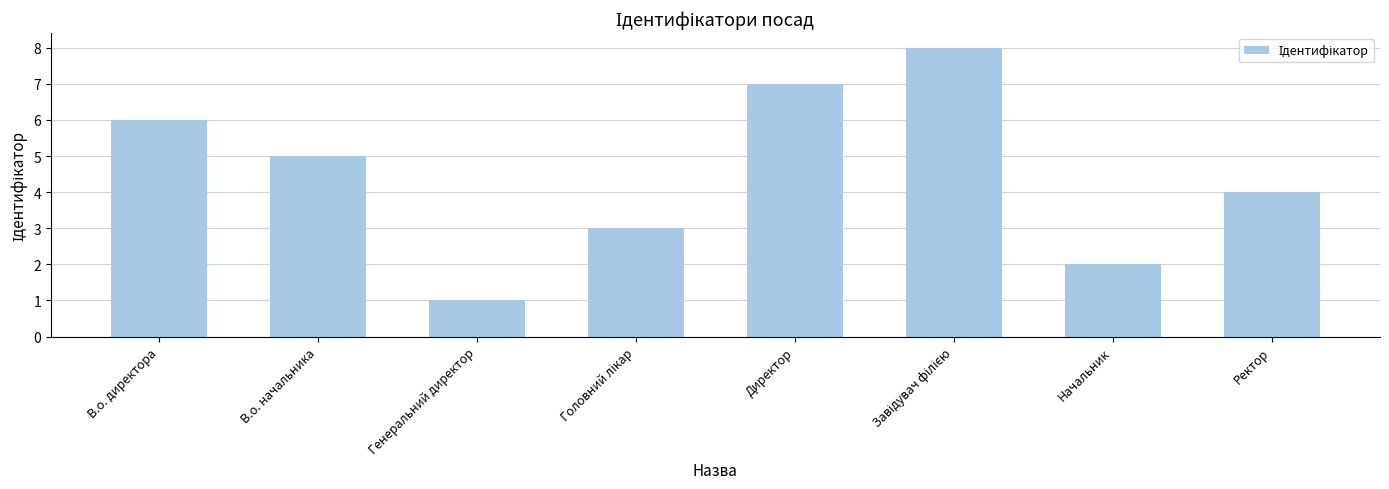

Which label corresponds to the smallest value in the chart?

Генеральний директор